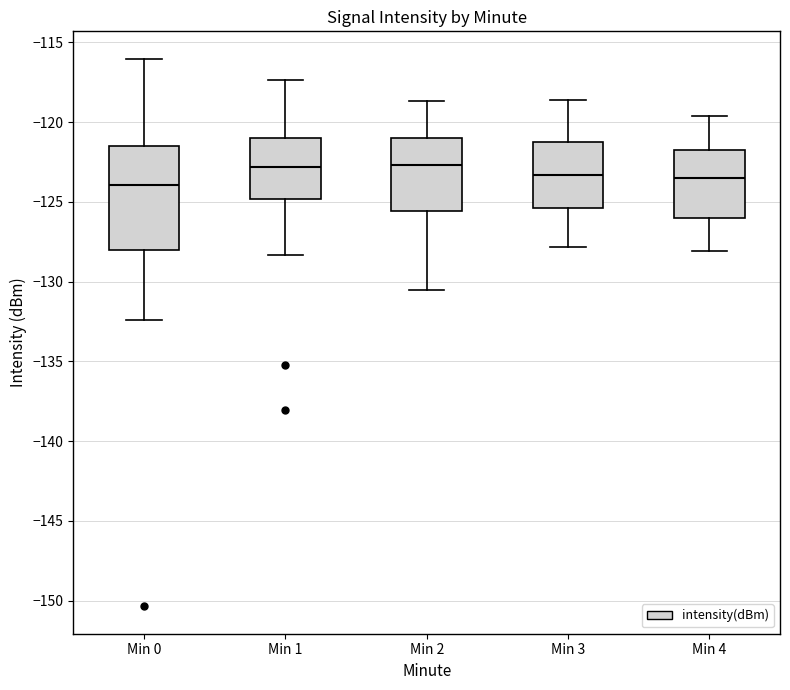

Where is the lower edge of the box for Min 0 on the y-axis? The values are not printed on the chart, so give them approximately, as read against the axis.

-128.0